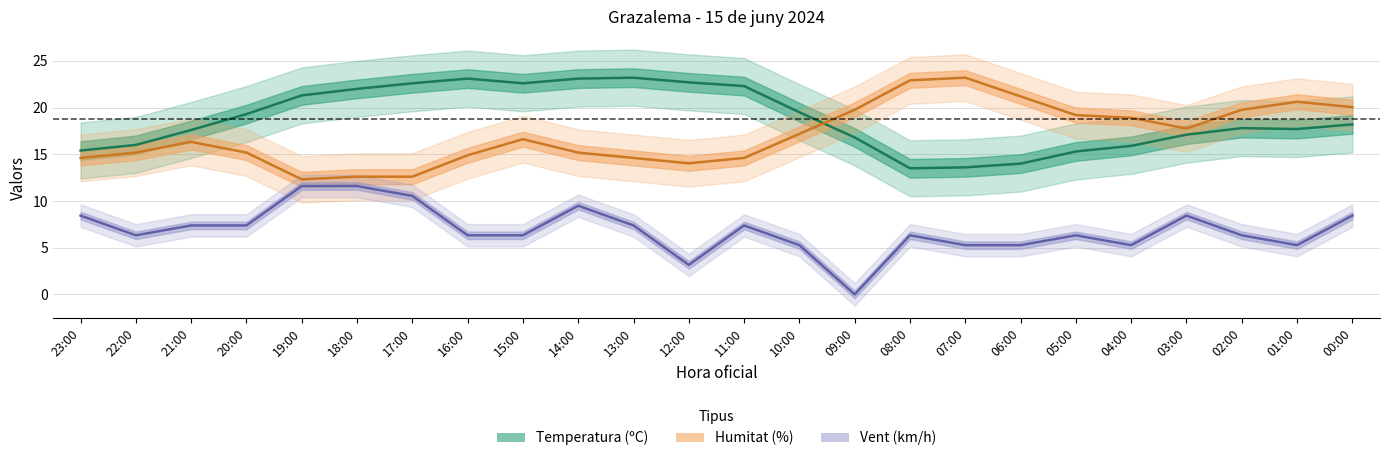

True or false: Humitat (%) has a value of 22.9 at 08:00.

True